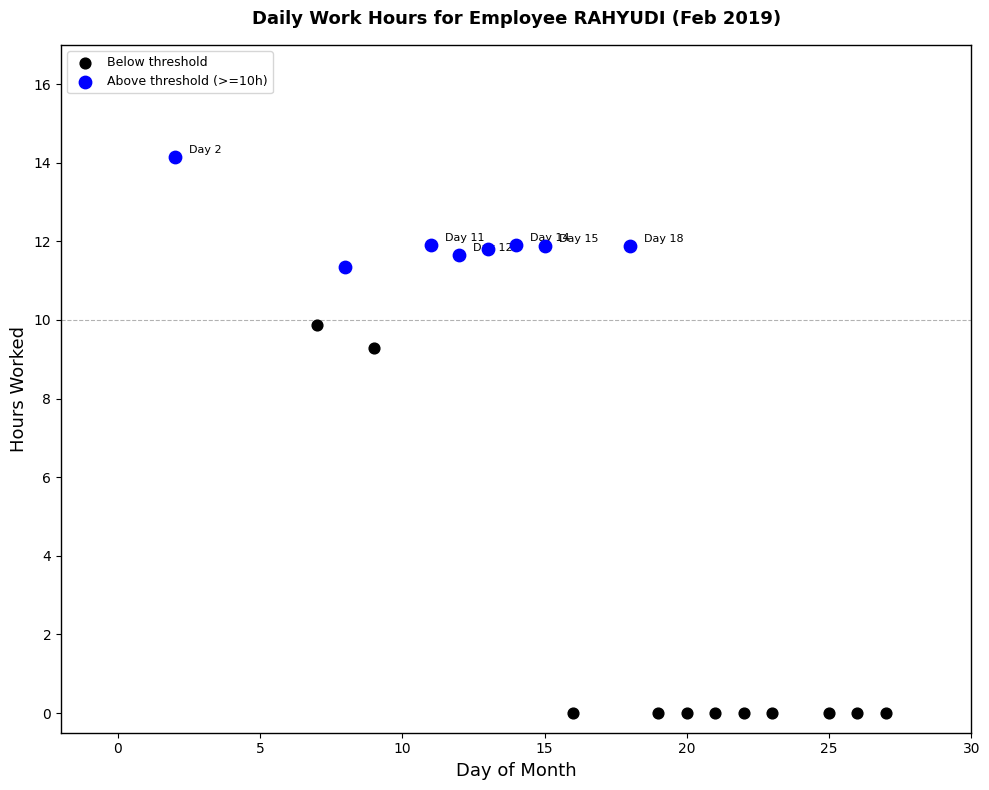

Which series contains the lowest Y value?

Below threshold